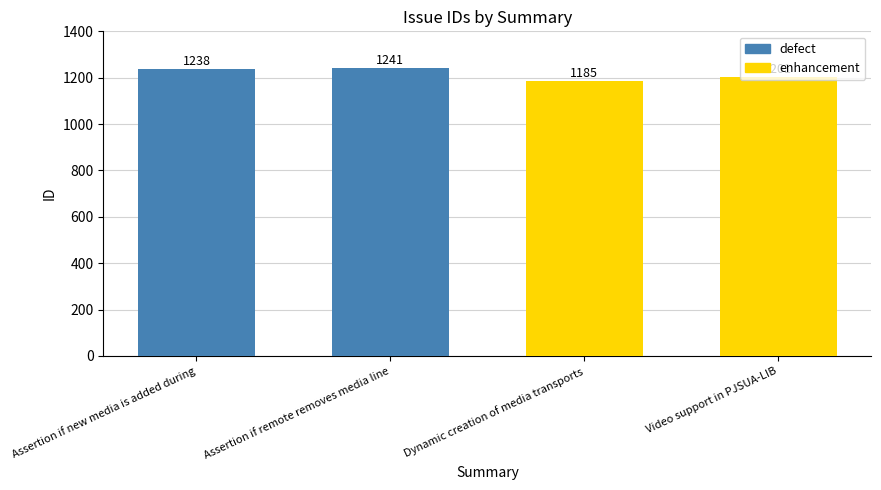

Approximately how many times larger is the value at Assertion if new media is added during compared to Video support in PJSUA-LIB?

1.0